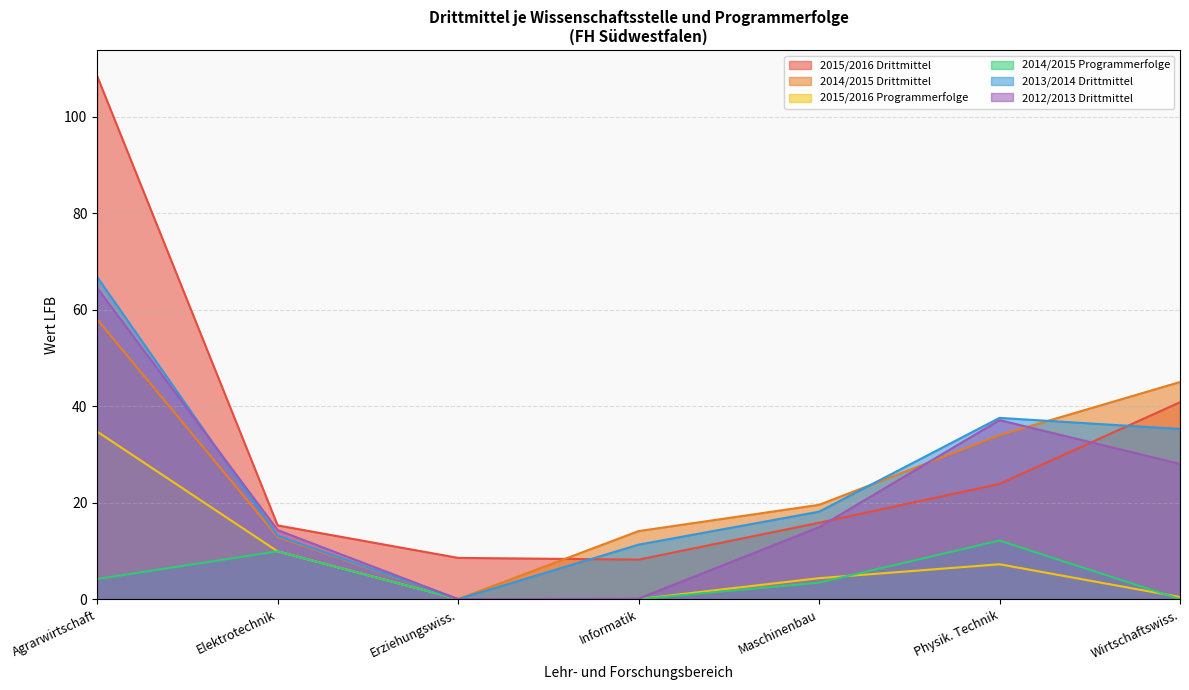

What is the total value across all series at Wirtschaftswiss.?

149.6